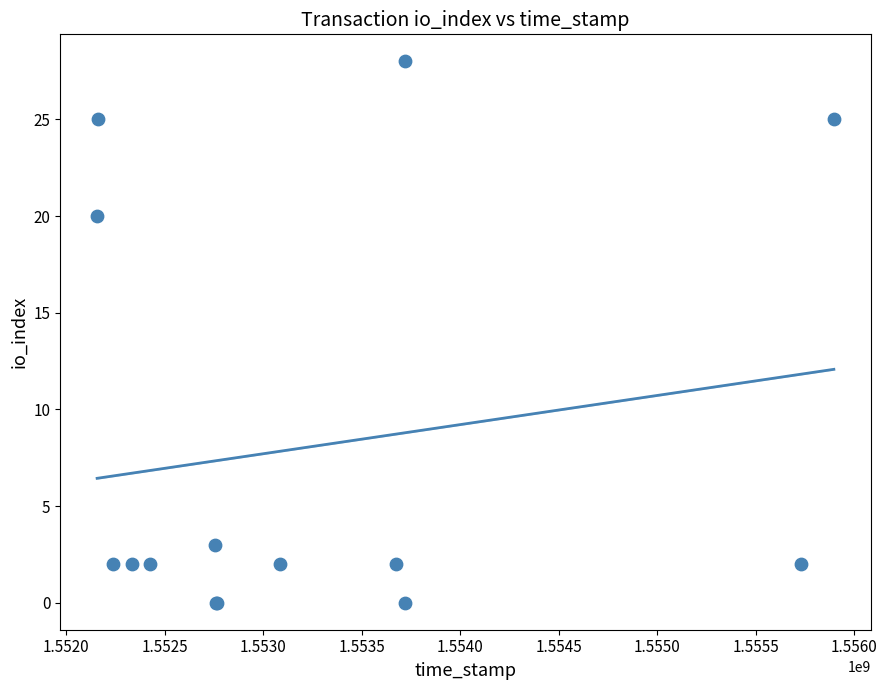

What Y value in the scatter plot is closest to 14?

20